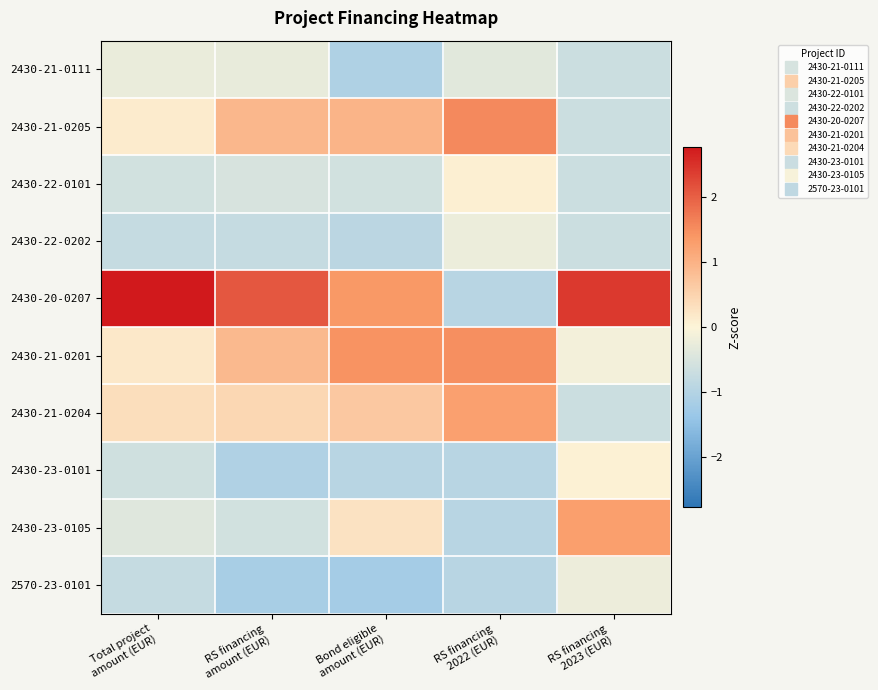

Reading left to right, list all the values displayed in this chart.

2430-21-0111: Total project
amount (EUR)=-0.2	RS financing
amount (EUR)=-0.3	Bond eligible
amount (EUR)=-1.1	RS financing
2022 (EUR)=-0.4	RS financing
2023 (EUR)=-0.7
2430-21-0205: Total project
amount (EUR)=0.1	RS financing
amount (EUR)=0.9	Bond eligible
amount (EUR)=1.0	RS financing
2022 (EUR)=1.5	RS financing
2023 (EUR)=-0.7
2430-22-0101: Total project
amount (EUR)=-0.6	RS financing
amount (EUR)=-0.5	Bond eligible
amount (EUR)=-0.6	RS financing
2022 (EUR)=0.1	RS financing
2023 (EUR)=-0.7
2430-22-0202: Total project
amount (EUR)=-0.8	RS financing
amount (EUR)=-0.8	Bond eligible
amount (EUR)=-0.9	RS financing
2022 (EUR)=-0.2	RS financing
2023 (EUR)=-0.7
2430-20-0207: Total project
amount (EUR)=2.8	RS financing
amount (EUR)=2.1	Bond eligible
amount (EUR)=1.4	RS financing
2022 (EUR)=-0.9	RS financing
2023 (EUR)=2.4
2430-21-0201: Total project
amount (EUR)=0.2	RS financing
amount (EUR)=0.9	Bond eligible
amount (EUR)=1.4	RS financing
2022 (EUR)=1.5	RS financing
2023 (EUR)=-0.1
2430-21-0204: Total project
amount (EUR)=0.3	RS financing
amount (EUR)=0.4	Bond eligible
amount (EUR)=0.7	RS financing
2022 (EUR)=1.3	RS financing
2023 (EUR)=-0.7
2430-23-0101: Total project
amount (EUR)=-0.6	RS financing
amount (EUR)=-1.1	Bond eligible
amount (EUR)=-0.9	RS financing
2022 (EUR)=-0.9	RS financing
2023 (EUR)=0.1
2430-23-0105: Total project
amount (EUR)=-0.4	RS financing
amount (EUR)=-0.6	Bond eligible
amount (EUR)=0.3	RS financing
2022 (EUR)=-0.9	RS financing
2023 (EUR)=1.3
2570-23-0101: Total project
amount (EUR)=-0.8	RS financing
amount (EUR)=-1.2	Bond eligible
amount (EUR)=-1.2	RS financing
2022 (EUR)=-0.9	RS financing
2023 (EUR)=-0.2